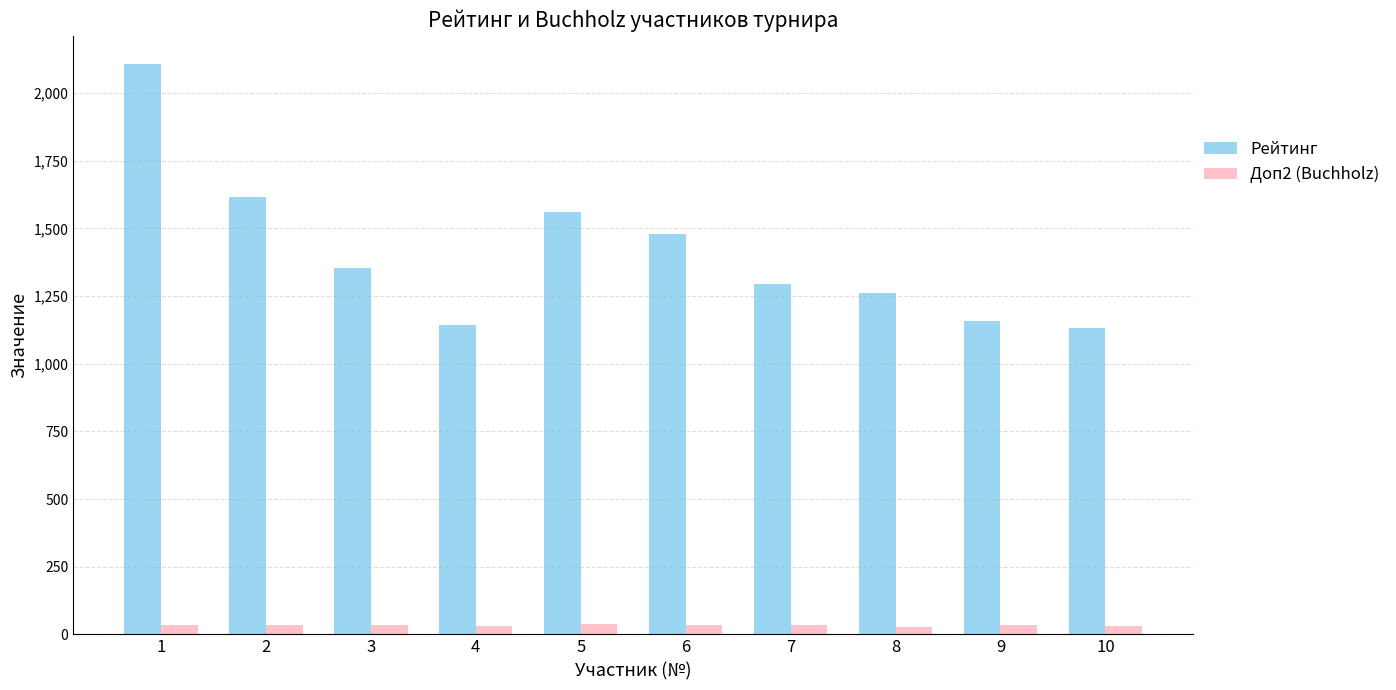

At 4, list the series in order from largest to smallest.

Рейтинг, Доп2 (Buchholz)